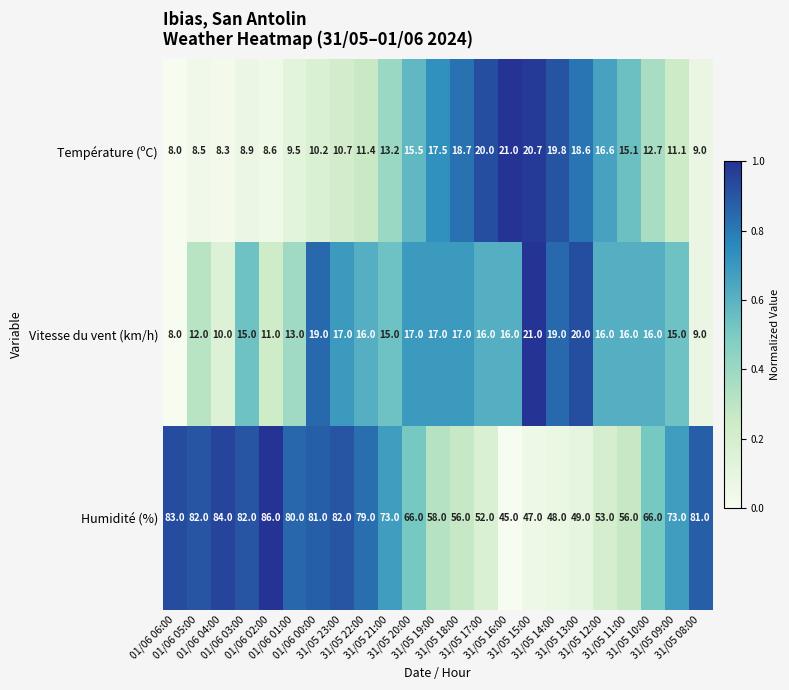

What is the average value of the Température (ºC) series?

13.6